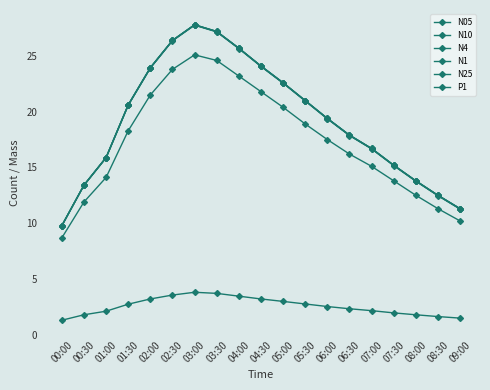

What is the sum of the N05 values at 05:30 and 01:30?

37.2